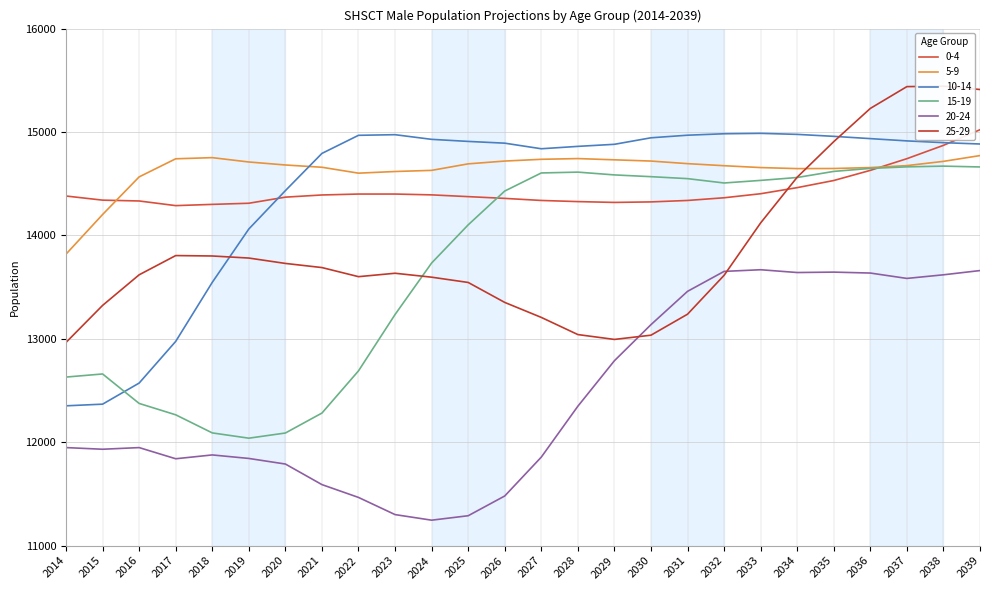

How many times do 15-19 and 10-14 cross each other?

1